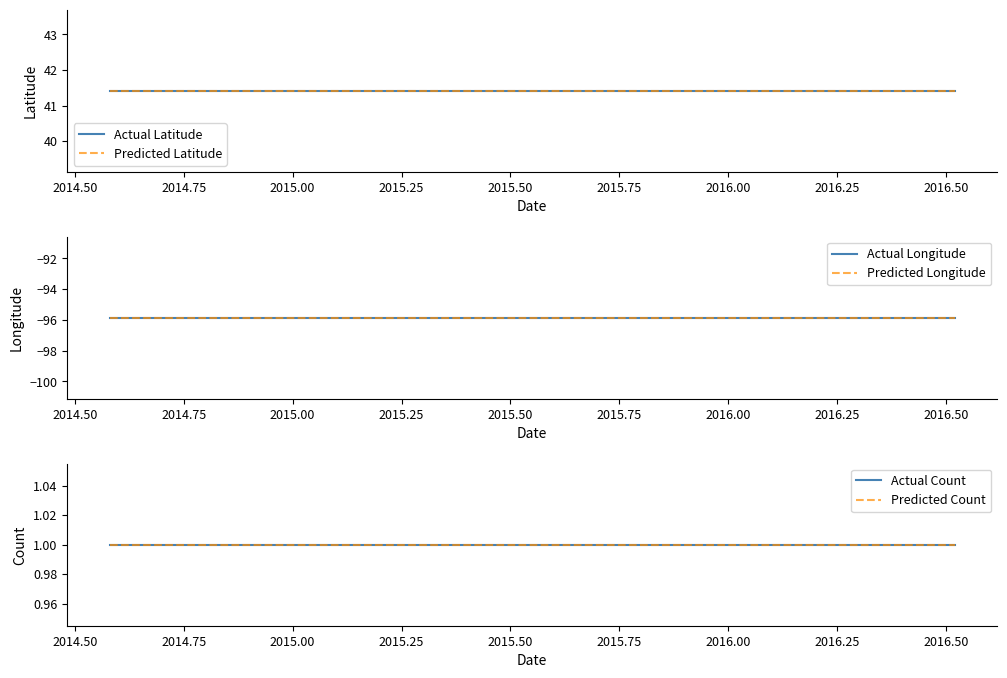

What is the sum of all Predicted Longitude values?

-287.6